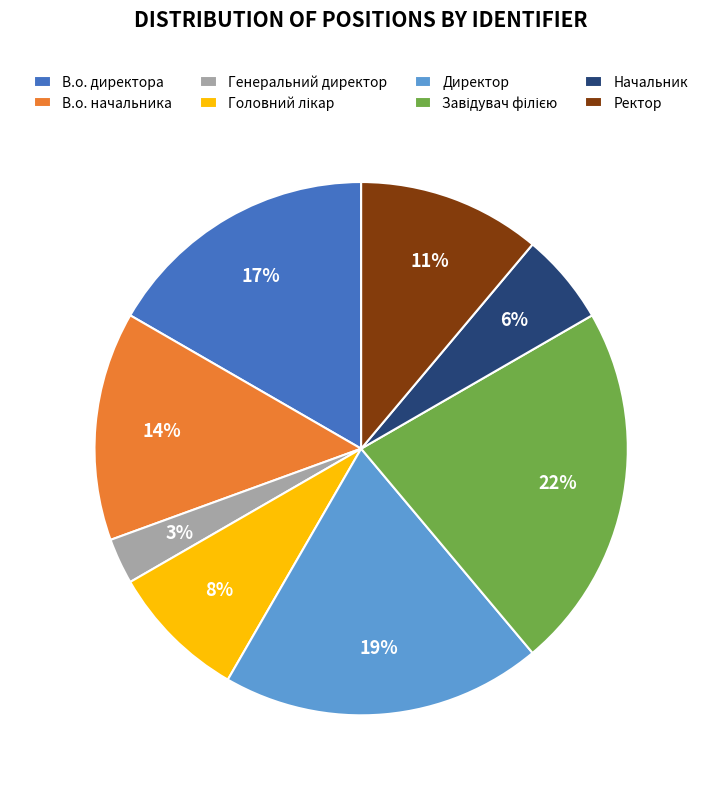

The Директор slice represents 19% of the pie. True or false?

True